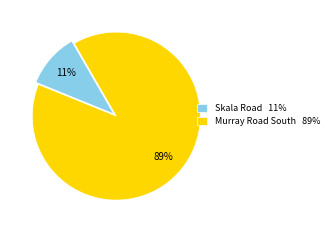

How many segments does this pie chart have?

2